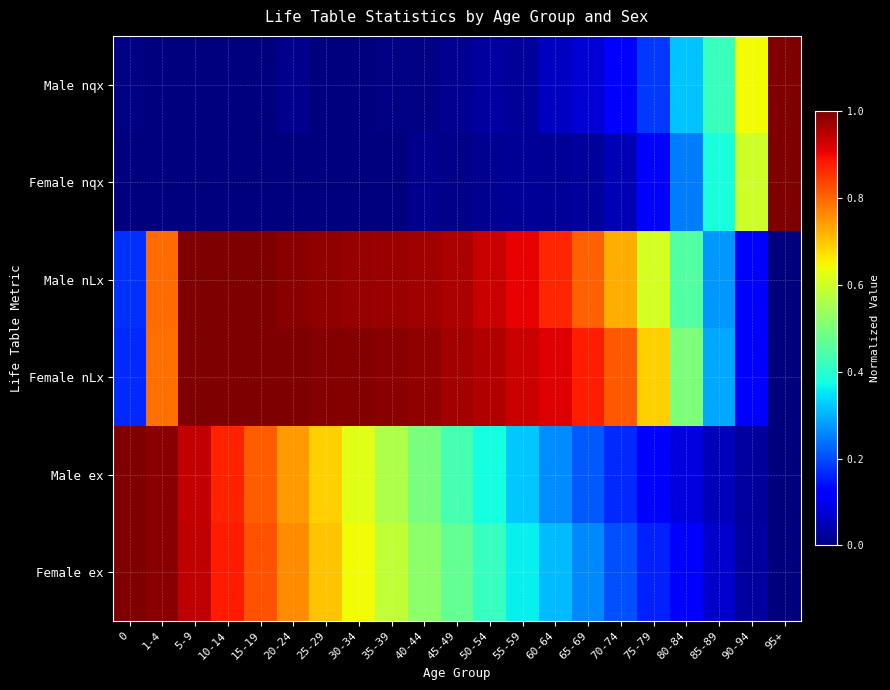

How many categories are shown in the chart?

21